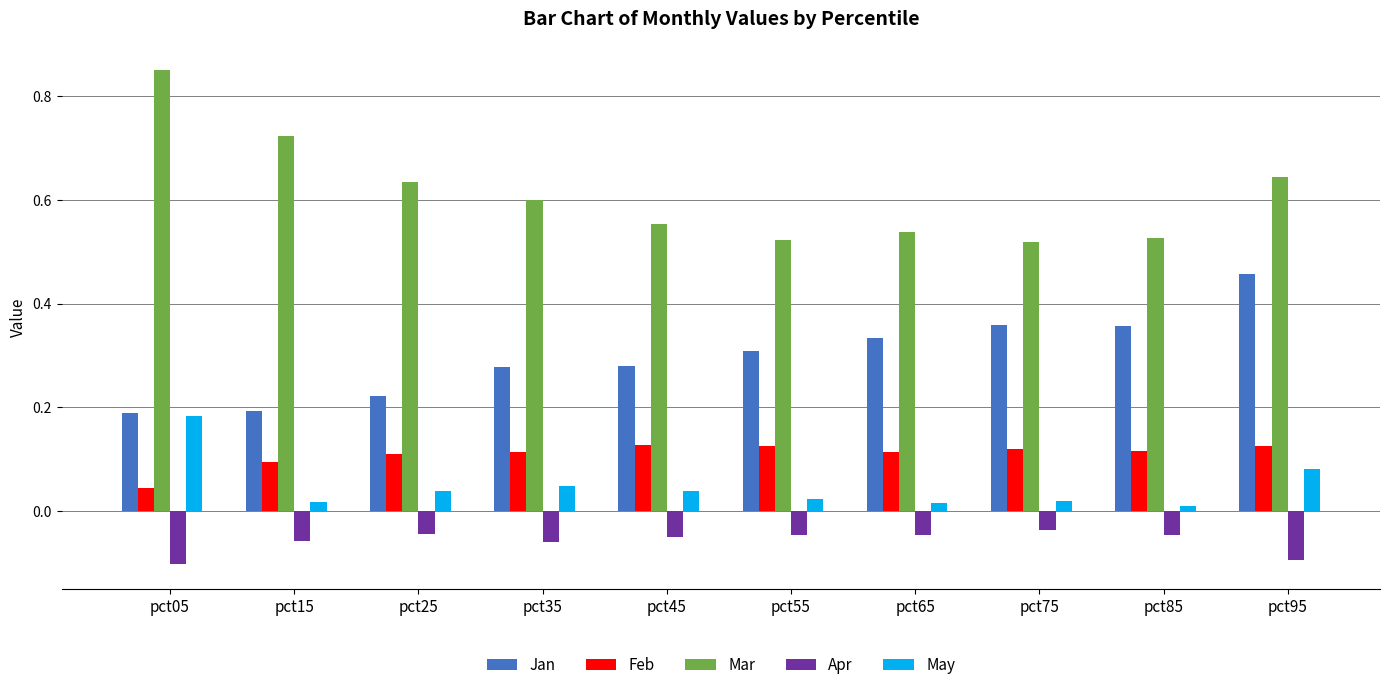

Rank the series by their maximum value, from lowest to highest.

Apr, Feb, May, Jan, Mar